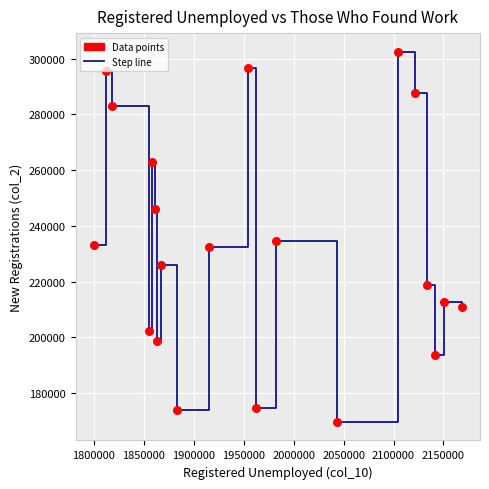

What is the difference between the maximum and minimum values?

132975